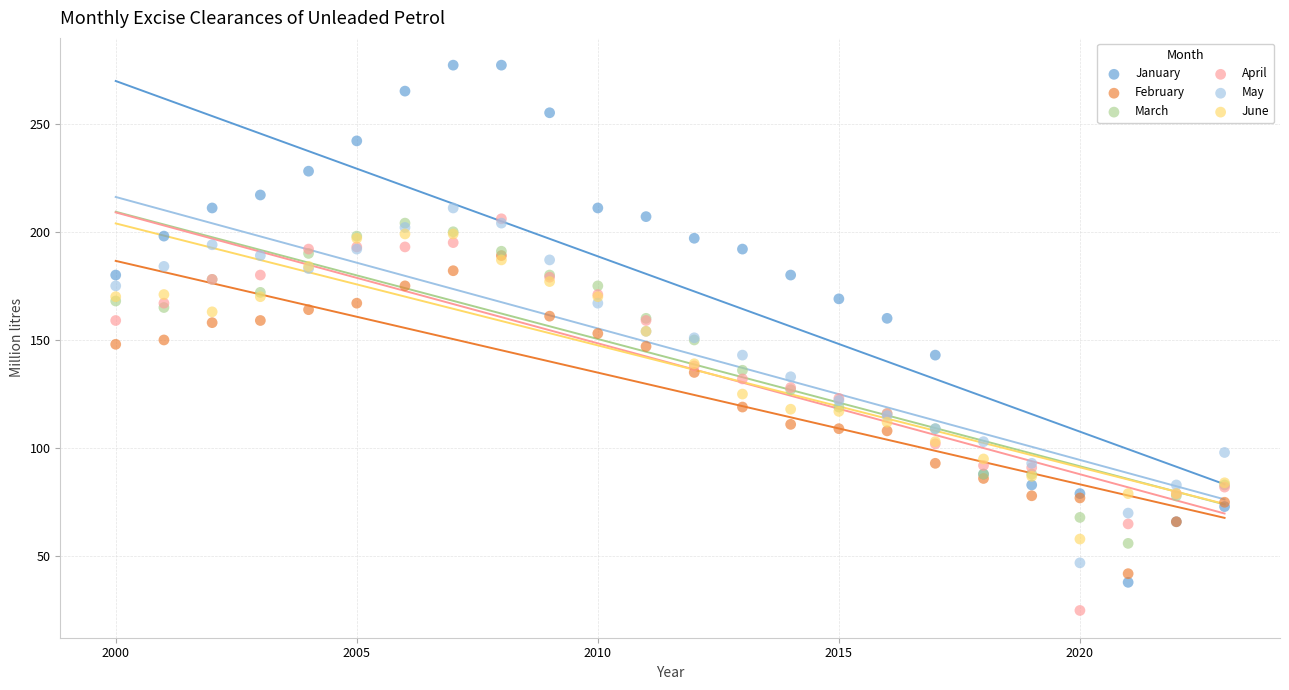

Which series reaches the minimum Y coordinate?

April